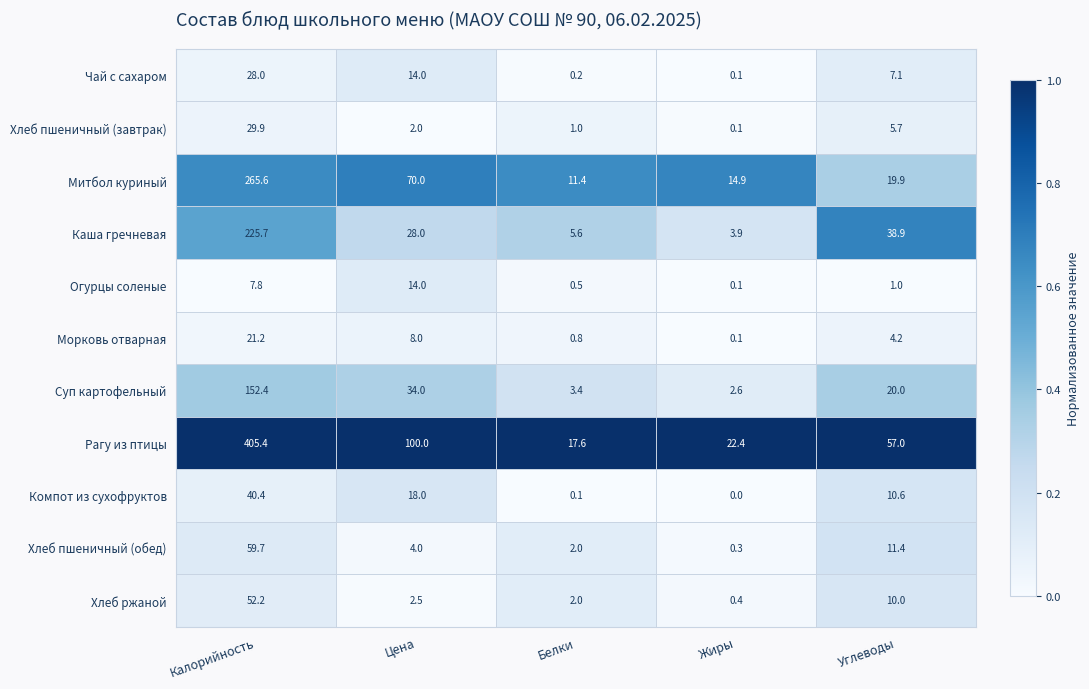

What is the difference between the second highest and minimum values in the Огурцы соленые series?

7.7